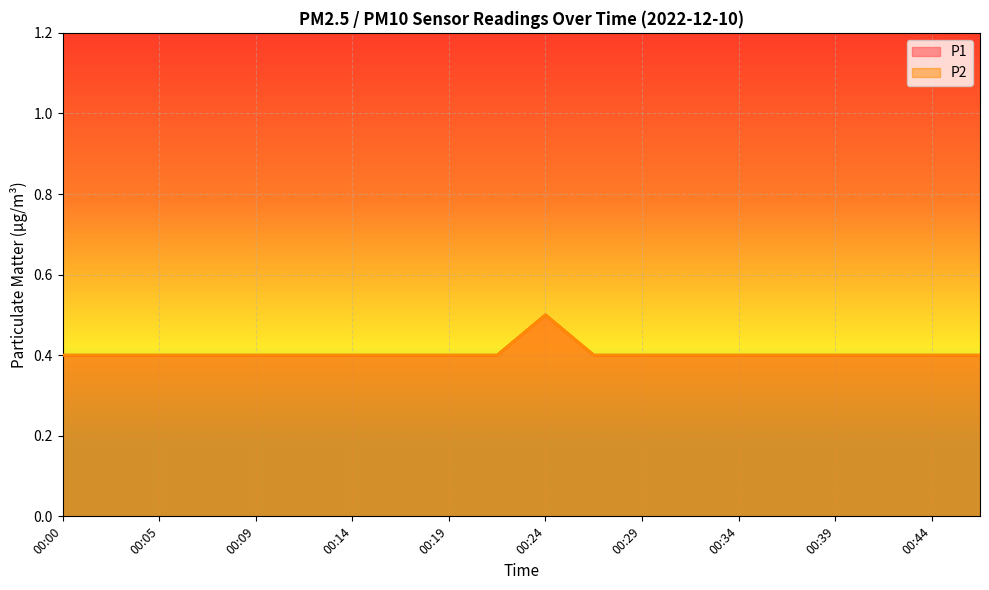

What is the approximate value of P1 at 00:00?

0.4